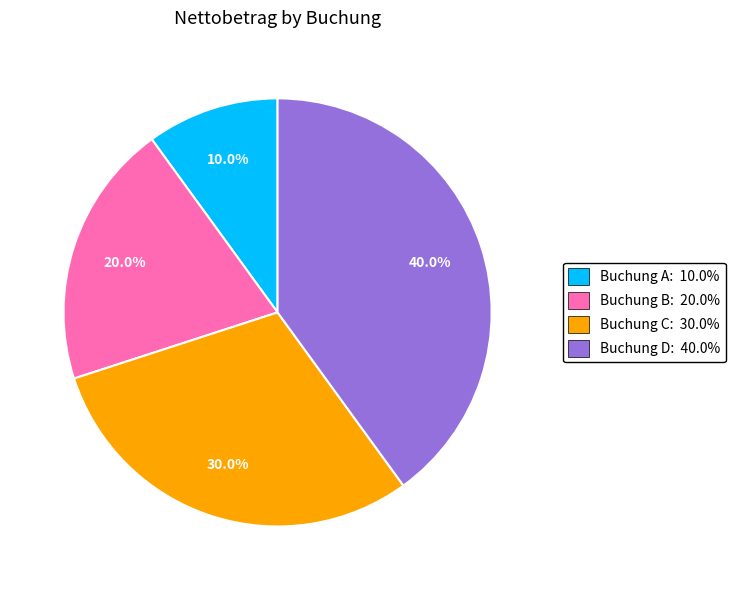

What percentage is the Buchung D slice, to the nearest percent?

40%